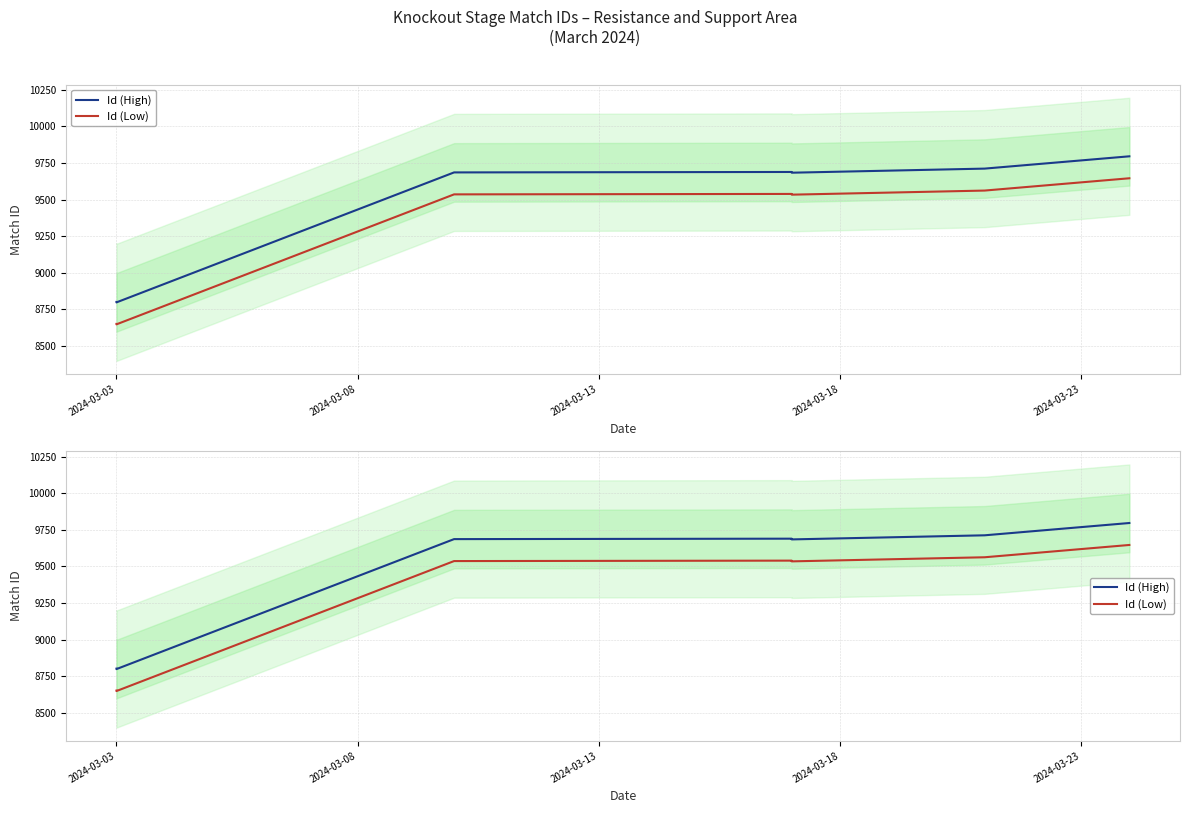

What is the difference between the highest and lowest values at 2024-03-23?

150